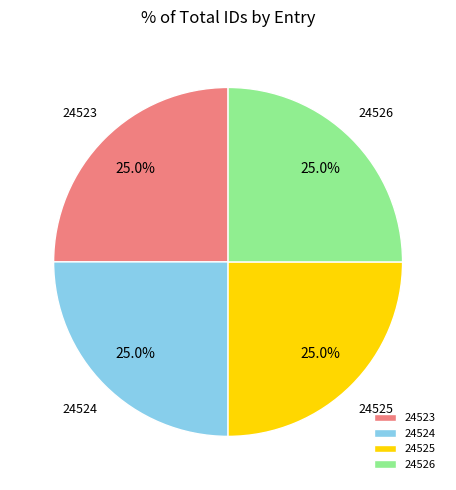

What is the ratio of the value at 24523 to the value at 24525?

1.0